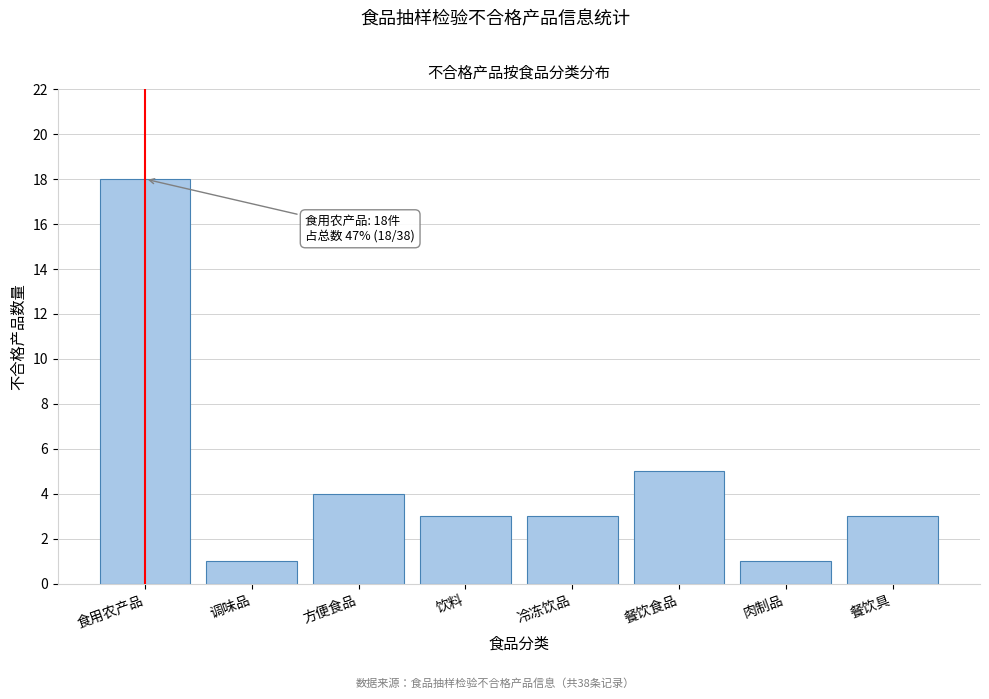

Reading right to left, extract all data points from this chart.

餐饮具=3	肉制品=1	餐饮食品=5	冷冻饮品=3	饮料=3	方便食品=4	调味品=1	食用农产品=18